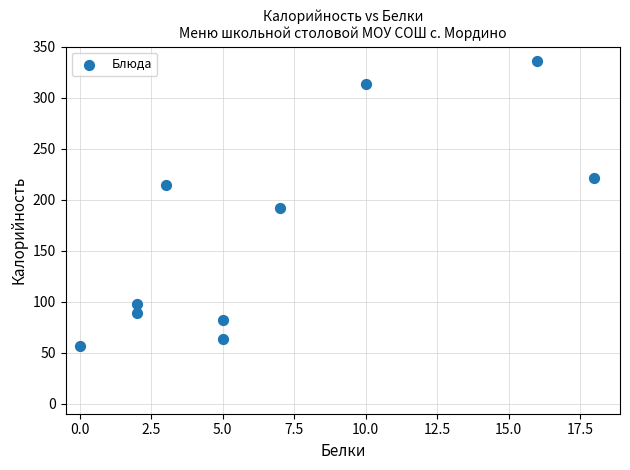

What Y value in the scatter plot is closest to 196?

192